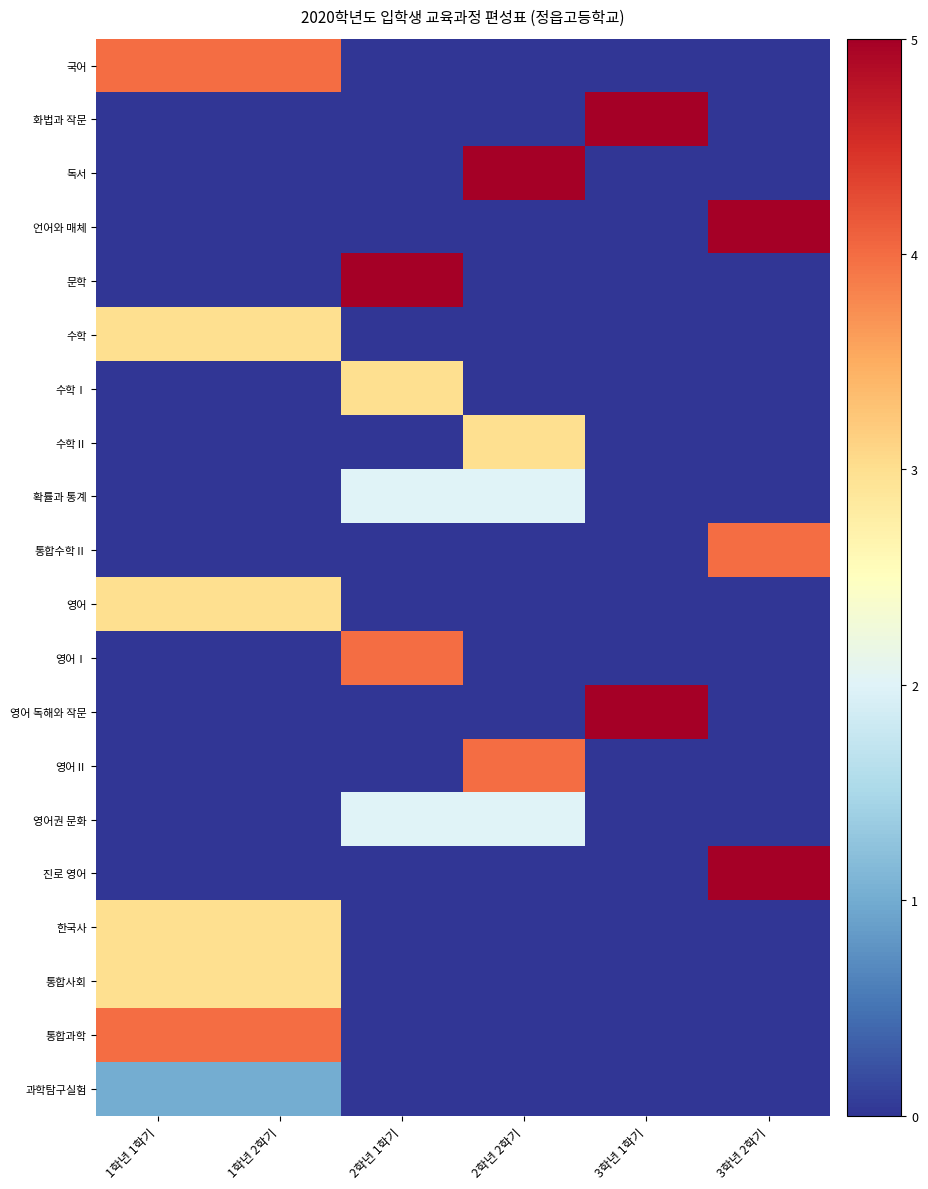

Reading right to left, extract all data points from this chart.

국어: 3학년 2학기=0	3학년 1학기=0	2학년 2학기=0	2학년 1학기=0	1학년 2학기=4	1학년 1학기=4
화법과 작문: 3학년 2학기=0	3학년 1학기=5	2학년 2학기=0	2학년 1학기=0	1학년 2학기=0	1학년 1학기=0
독서: 3학년 2학기=0	3학년 1학기=0	2학년 2학기=5	2학년 1학기=0	1학년 2학기=0	1학년 1학기=0
언어와 매체: 3학년 2학기=5	3학년 1학기=0	2학년 2학기=0	2학년 1학기=0	1학년 2학기=0	1학년 1학기=0
문학: 3학년 2학기=0	3학년 1학기=0	2학년 2학기=0	2학년 1학기=5	1학년 2학기=0	1학년 1학기=0
수학: 3학년 2학기=0	3학년 1학기=0	2학년 2학기=0	2학년 1학기=0	1학년 2학기=3	1학년 1학기=3
수학Ⅰ: 3학년 2학기=0	3학년 1학기=0	2학년 2학기=0	2학년 1학기=3	1학년 2학기=0	1학년 1학기=0
수학Ⅱ: 3학년 2학기=0	3학년 1학기=0	2학년 2학기=3	2학년 1학기=0	1학년 2학기=0	1학년 1학기=0
확률과 통계: 3학년 2학기=0	3학년 1학기=0	2학년 2학기=2	2학년 1학기=2	1학년 2학기=0	1학년 1학기=0
통합수학Ⅱ: 3학년 2학기=4	3학년 1학기=0	2학년 2학기=0	2학년 1학기=0	1학년 2학기=0	1학년 1학기=0
영어: 3학년 2학기=0	3학년 1학기=0	2학년 2학기=0	2학년 1학기=0	1학년 2학기=3	1학년 1학기=3
영어Ⅰ: 3학년 2학기=0	3학년 1학기=0	2학년 2학기=0	2학년 1학기=4	1학년 2학기=0	1학년 1학기=0
영어 독해와 작문: 3학년 2학기=0	3학년 1학기=5	2학년 2학기=0	2학년 1학기=0	1학년 2학기=0	1학년 1학기=0
영어Ⅱ: 3학년 2학기=0	3학년 1학기=0	2학년 2학기=4	2학년 1학기=0	1학년 2학기=0	1학년 1학기=0
영어권 문화: 3학년 2학기=0	3학년 1학기=0	2학년 2학기=2	2학년 1학기=2	1학년 2학기=0	1학년 1학기=0
진로 영어: 3학년 2학기=5	3학년 1학기=0	2학년 2학기=0	2학년 1학기=0	1학년 2학기=0	1학년 1학기=0
한국사: 3학년 2학기=0	3학년 1학기=0	2학년 2학기=0	2학년 1학기=0	1학년 2학기=3	1학년 1학기=3
통합사회: 3학년 2학기=0	3학년 1학기=0	2학년 2학기=0	2학년 1학기=0	1학년 2학기=3	1학년 1학기=3
통합과학: 3학년 2학기=0	3학년 1학기=0	2학년 2학기=0	2학년 1학기=0	1학년 2학기=4	1학년 1학기=4
과학탐구실험: 3학년 2학기=0	3학년 1학기=0	2학년 2학기=0	2학년 1학기=0	1학년 2학기=1	1학년 1학기=1